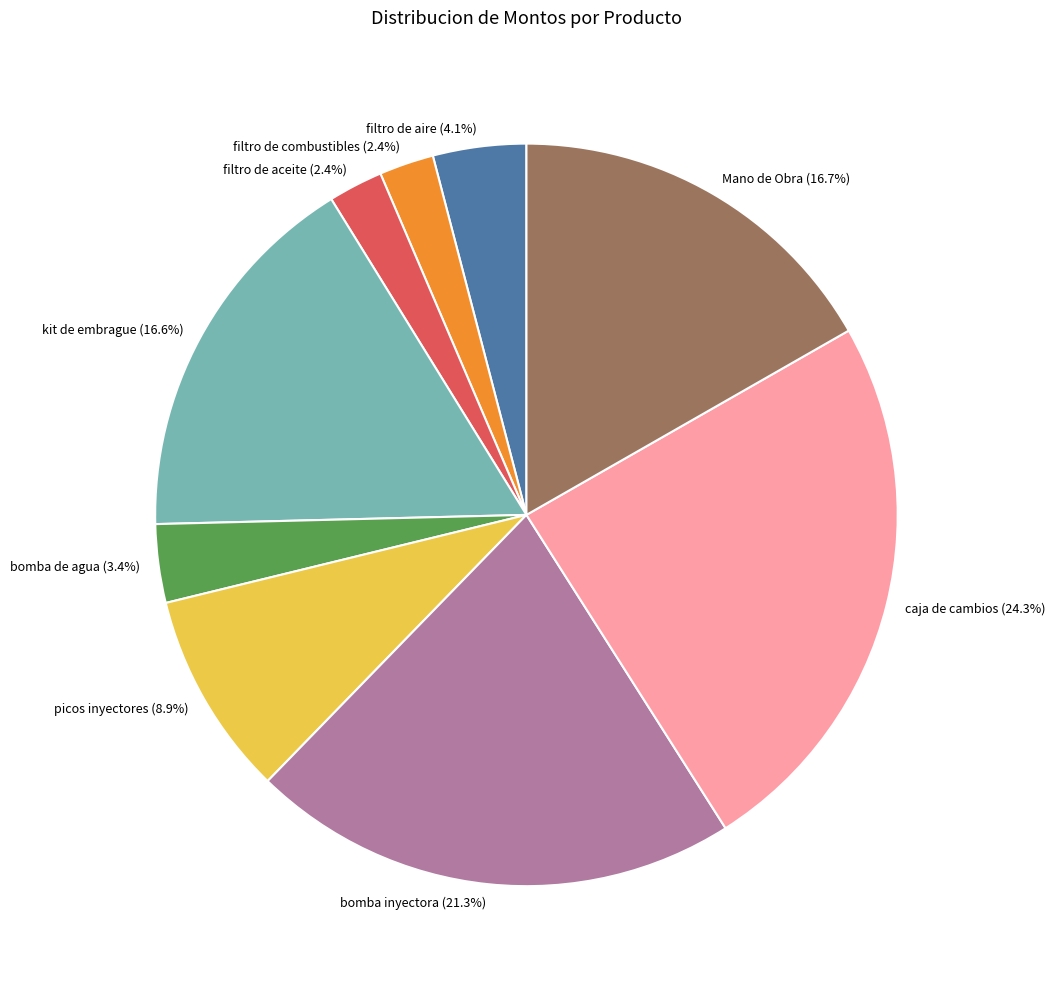

To the nearest percent, what is the difference between the bomba inyectora and Mano de Obra slice percentages?

5%